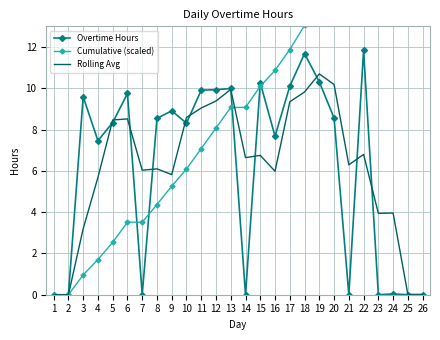

How many times do Rolling Avg and Overtime Hours cross each other?

11